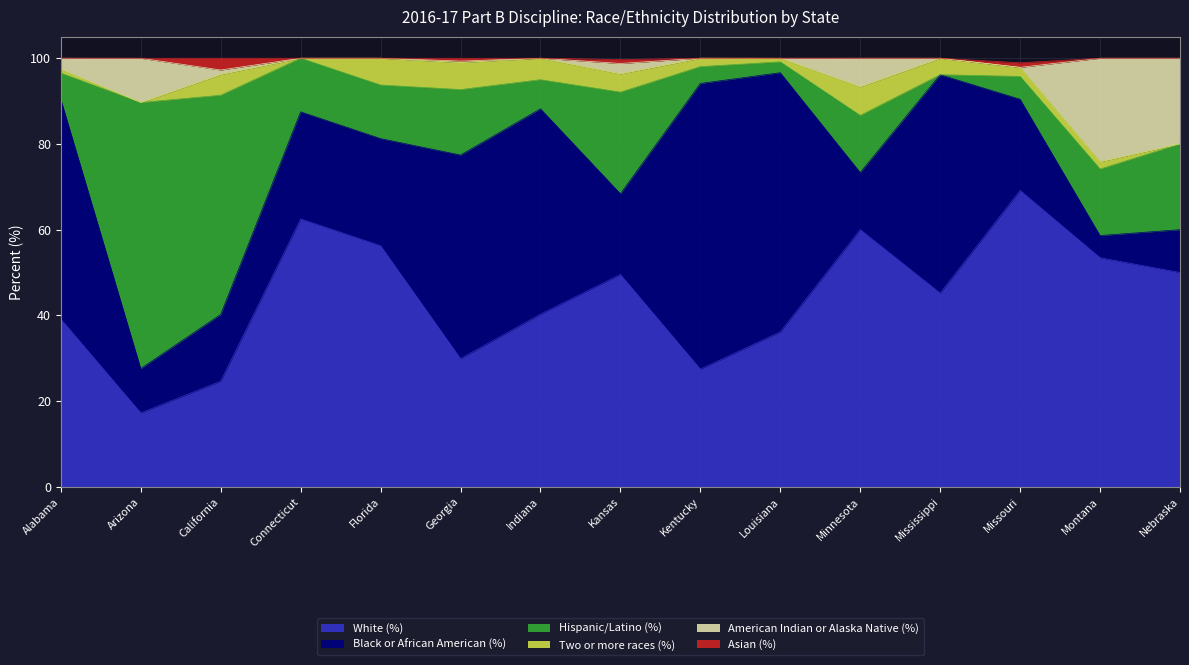

How many data points in Asian (%) are above 0?

4